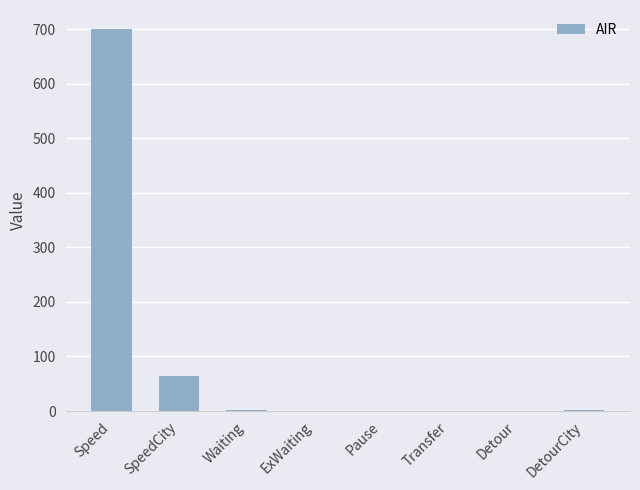

What is the sum of all values?

770.1